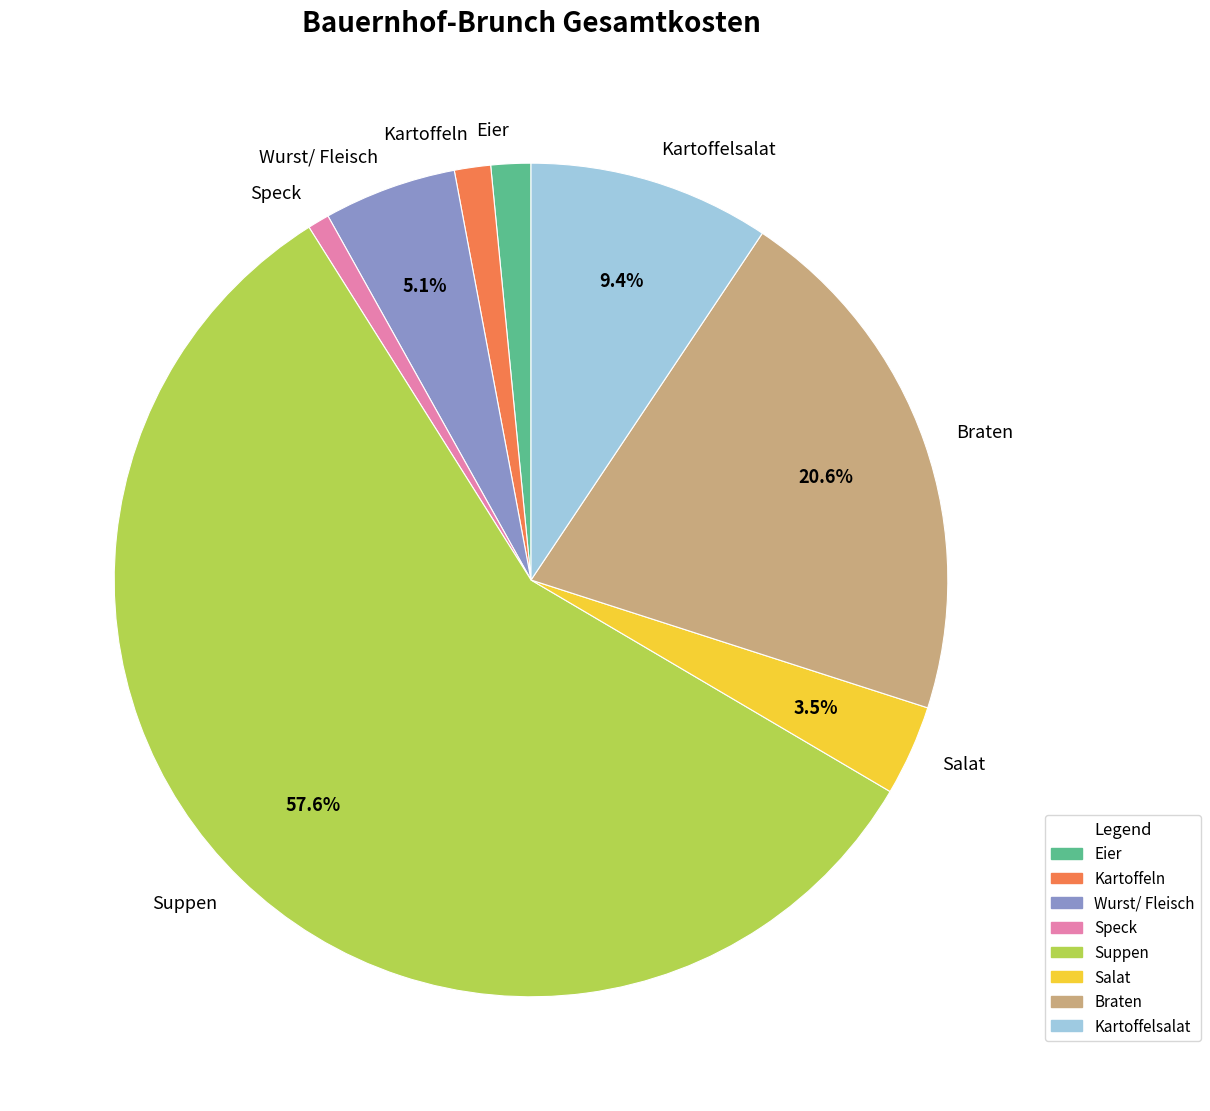

What portion of the pie excludes Kartoffelsalat?

90.6%